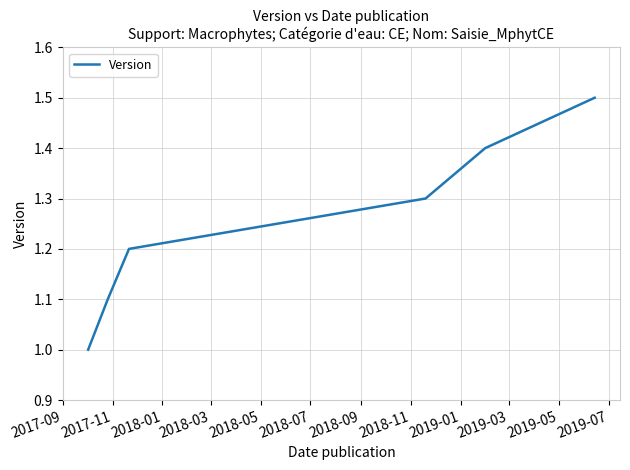

What is the smallest value displayed?

1.0